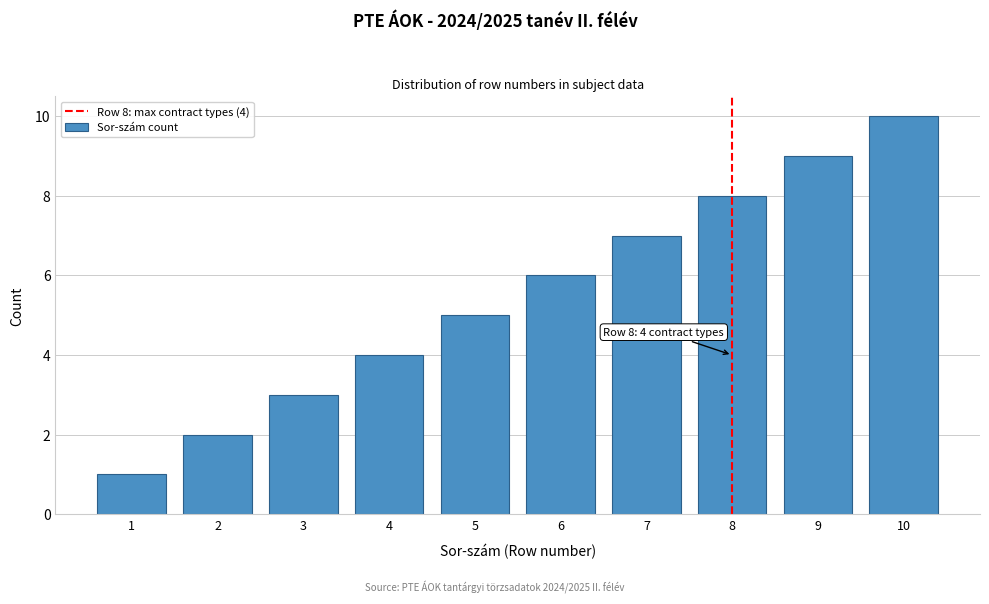

Which label corresponds to the largest value in the chart?

10